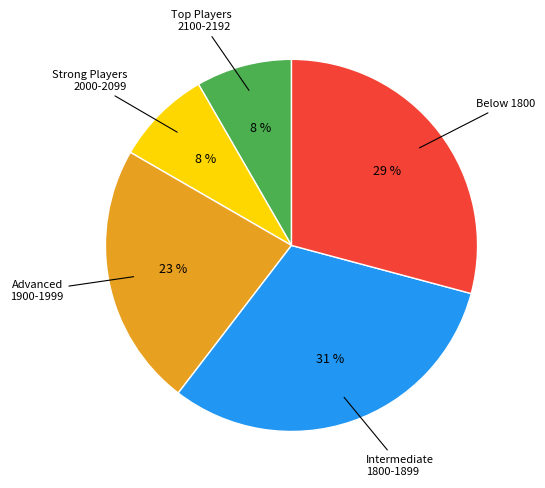

To the nearest percent, what is the difference between the largest and smallest slice percentages?

23%